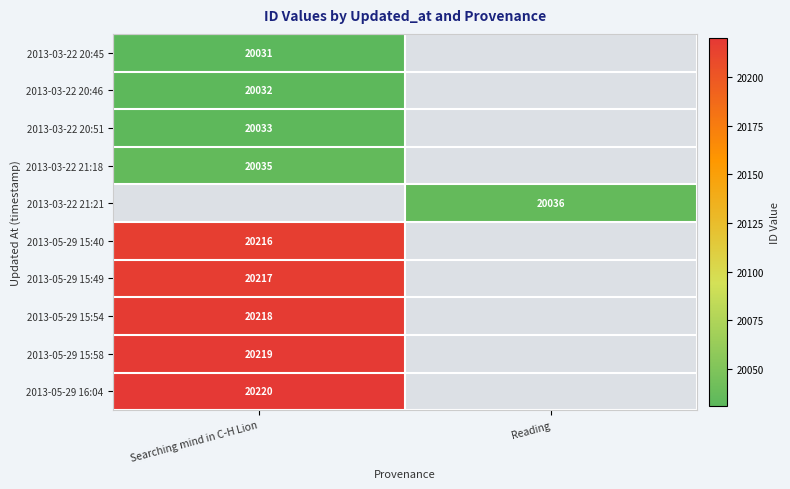

The value of 2013-05-29 15:58 at Searching mind in C-H Lion is 29255. True or false?

False